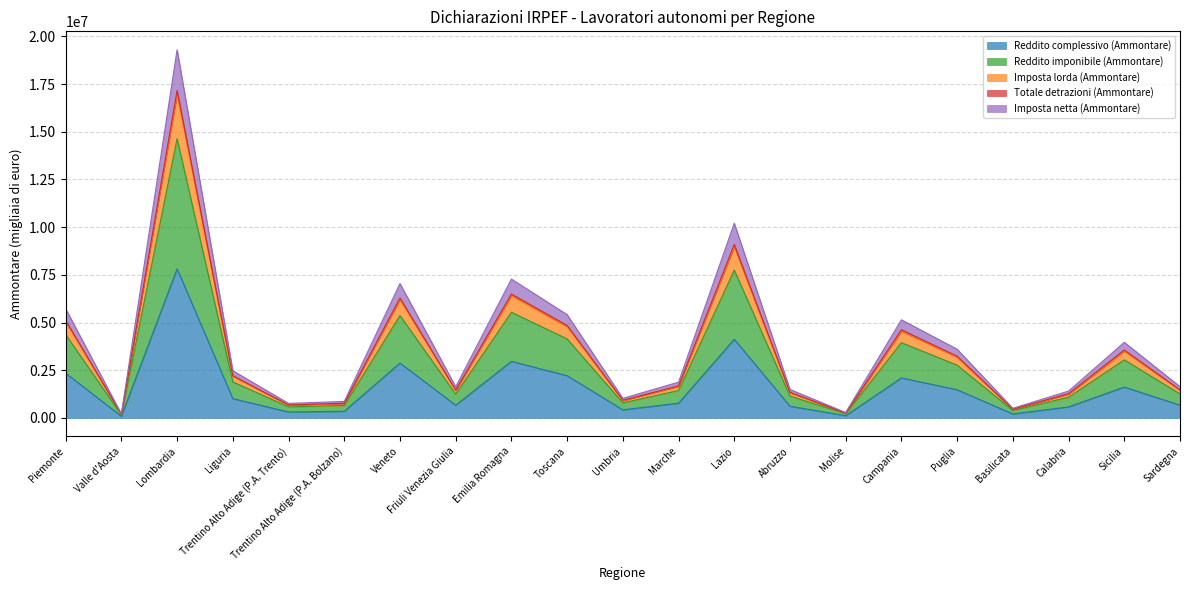

Where is the first local minimum for Totale detrazioni (Ammontare)?

Valle d'Aosta